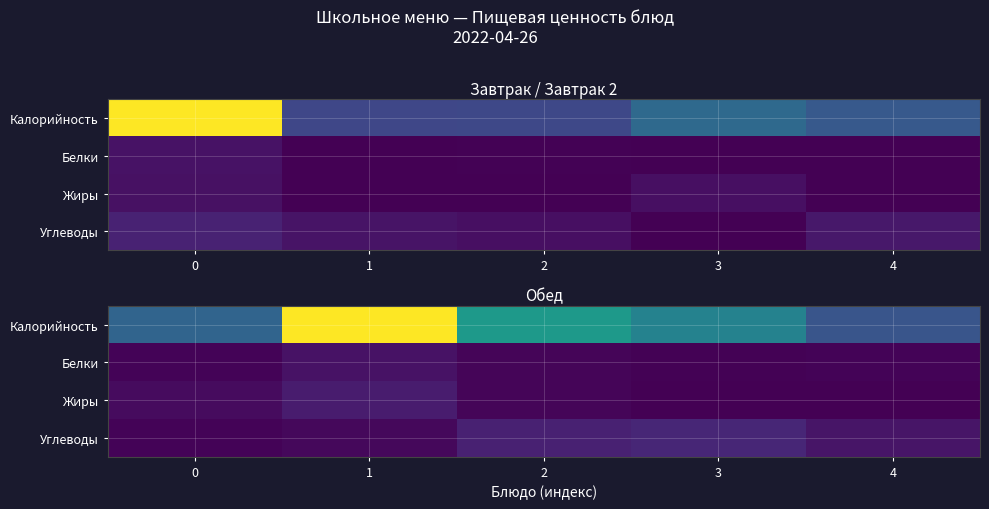

Rank the series at 1 from highest to lowest value.

Калорийность, Жиры, Белки, Углеводы